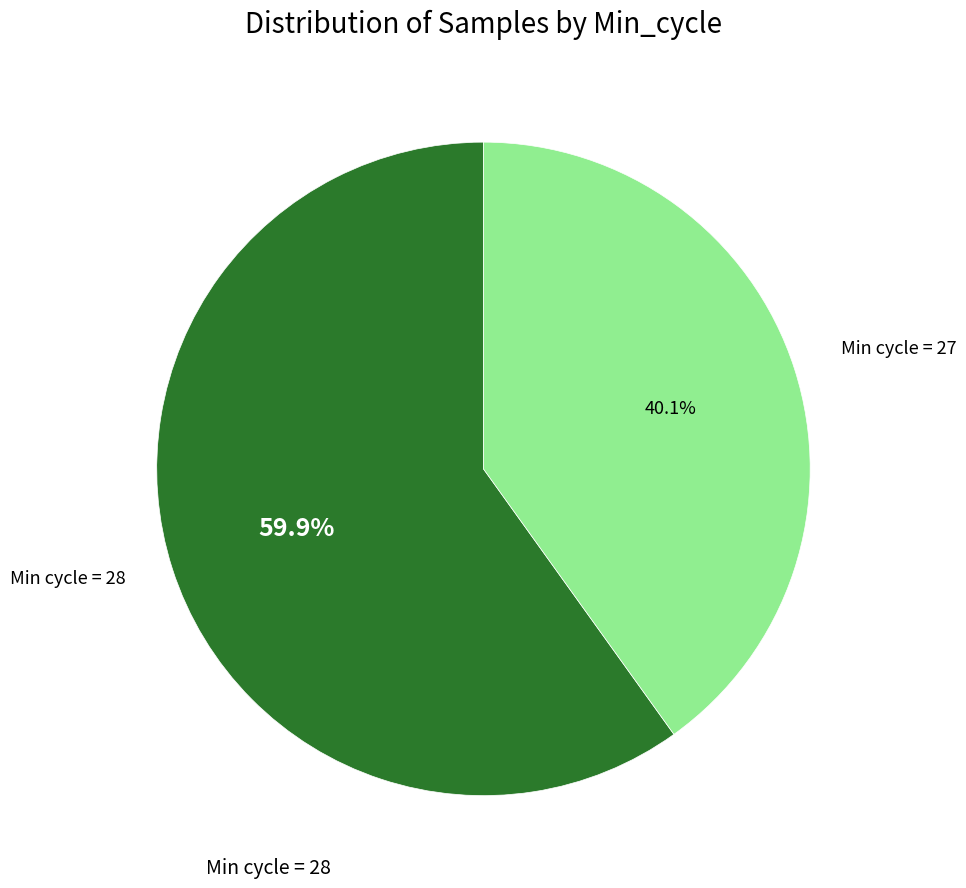

Is there a majority slice in this chart?

Yes